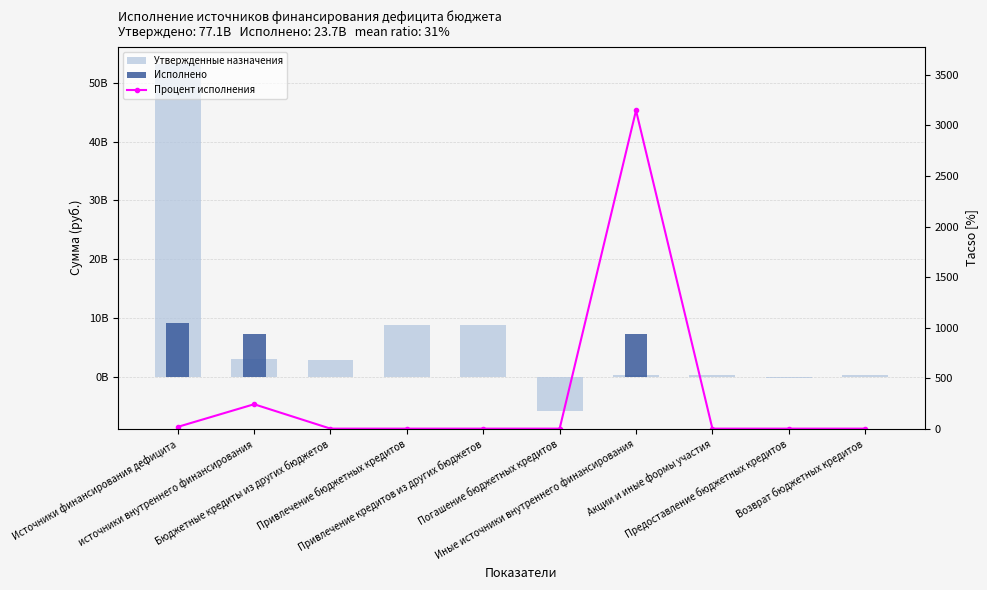

What is the greatest value displayed?

53217351051.3